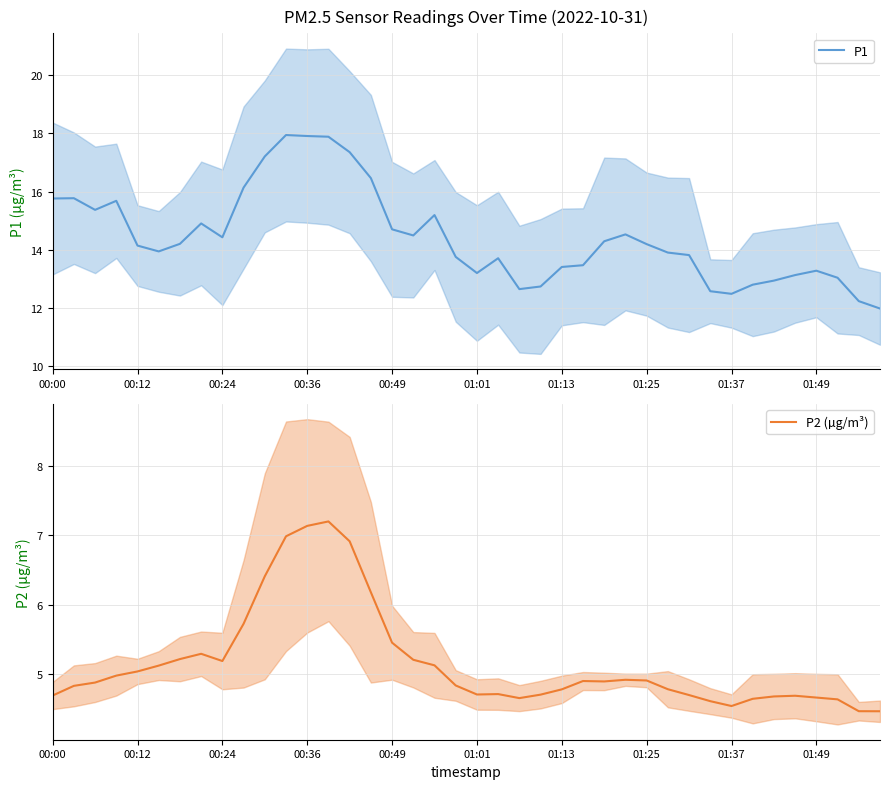

What value does the P1 series have at 27?

14.5